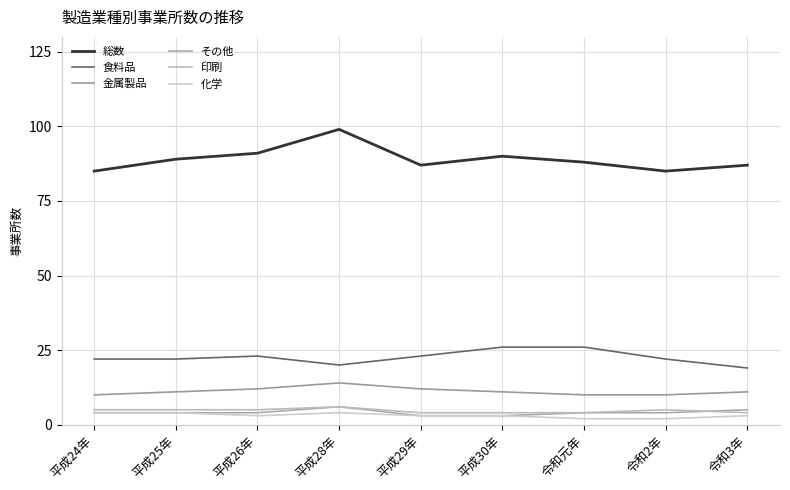

What is the sum of all 金属製品 values?

101